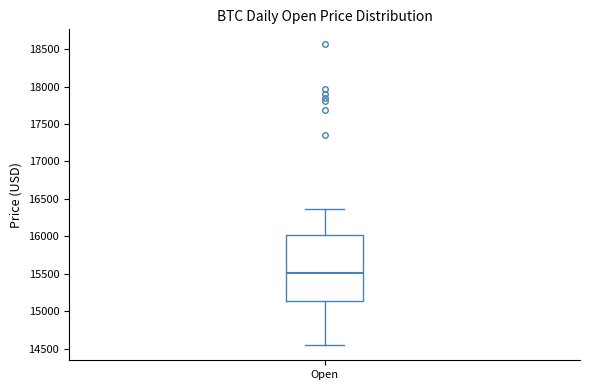

Transcribe this box plot: give where the median line is, the range the box spans, and where the two whiskers end, as read against the y-axis. The values are not printed on the chart, so give them approximately, as read against the axis.

median 15500, box 15150 to 16000, whiskers 14550 to 16350